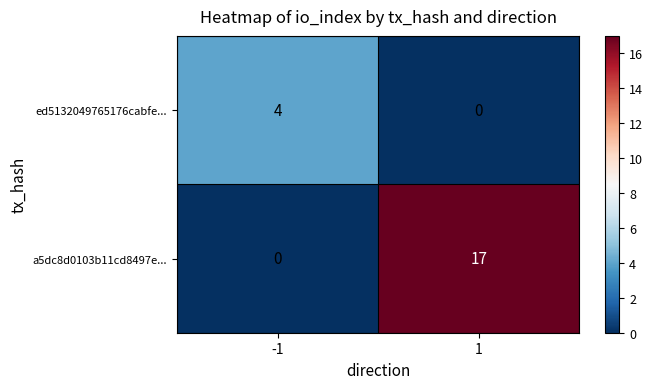

At which category is the sum across all series the highest?

1